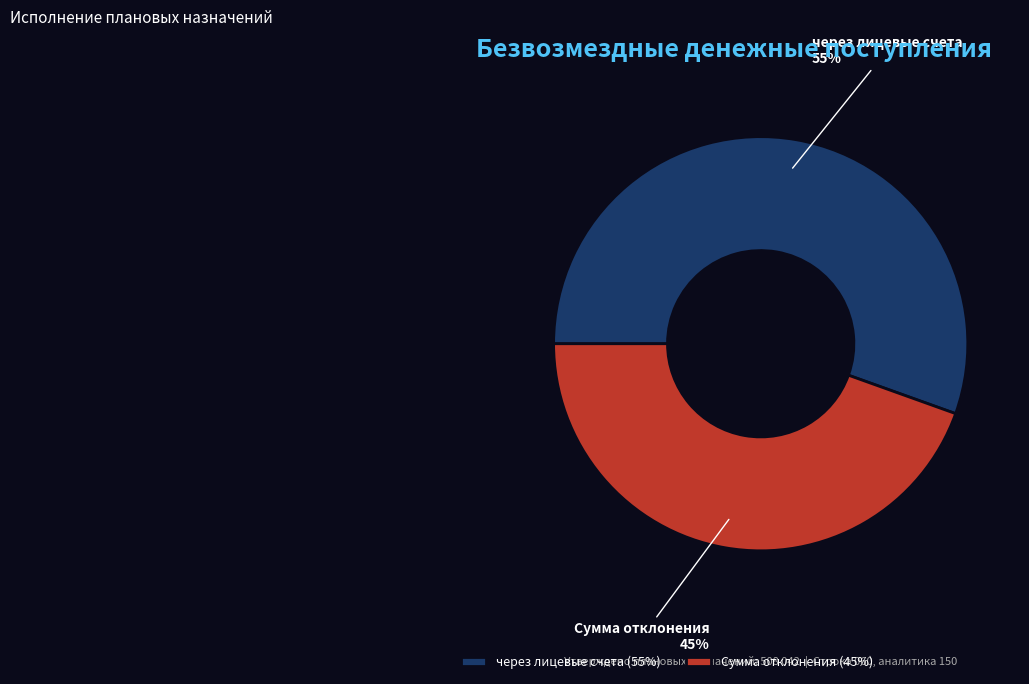

To the nearest percent, what percentage of the pie is через лицевые счета?

55%